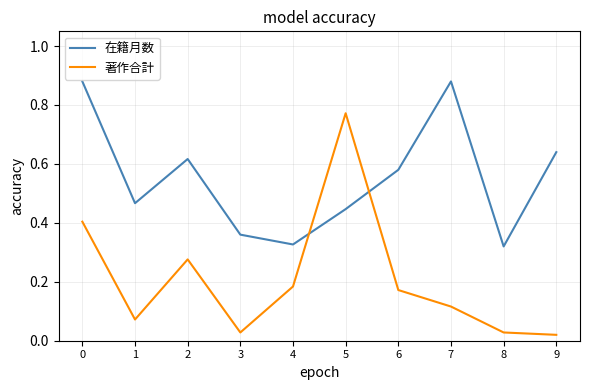

Which category has the highest value in the 著作合計 series?

5